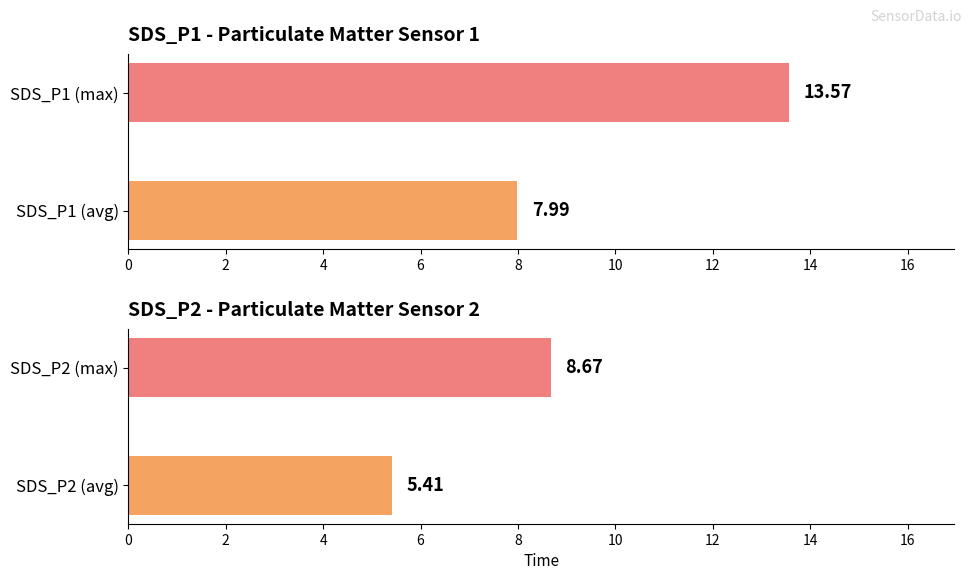

Rank the series at 2 from lowest to highest value.

SDS_P2, SDS_P1